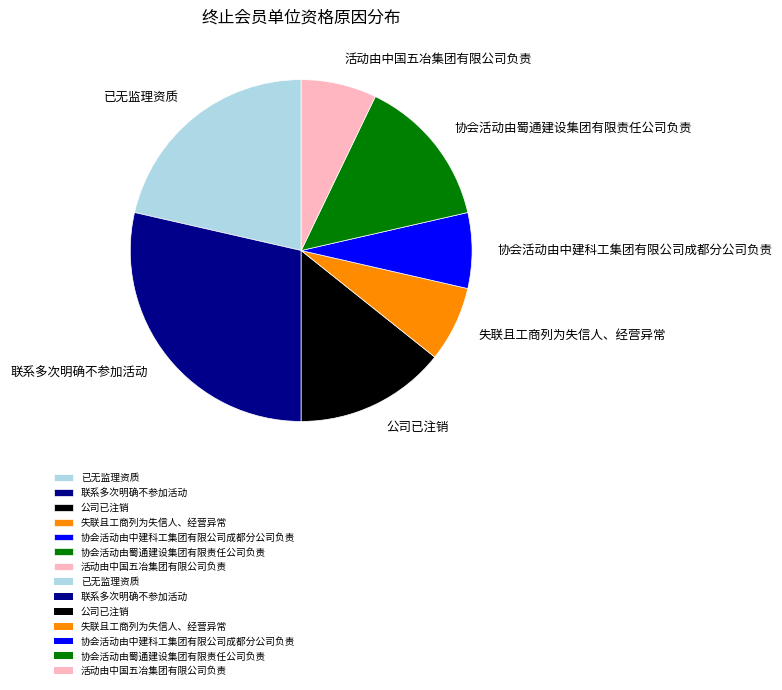

Approximately how many times larger is the value at 失联且工商列为失信人、经营异常 compared to 协会活动由中建科工集团有限公司成都分公司负责?

1.0